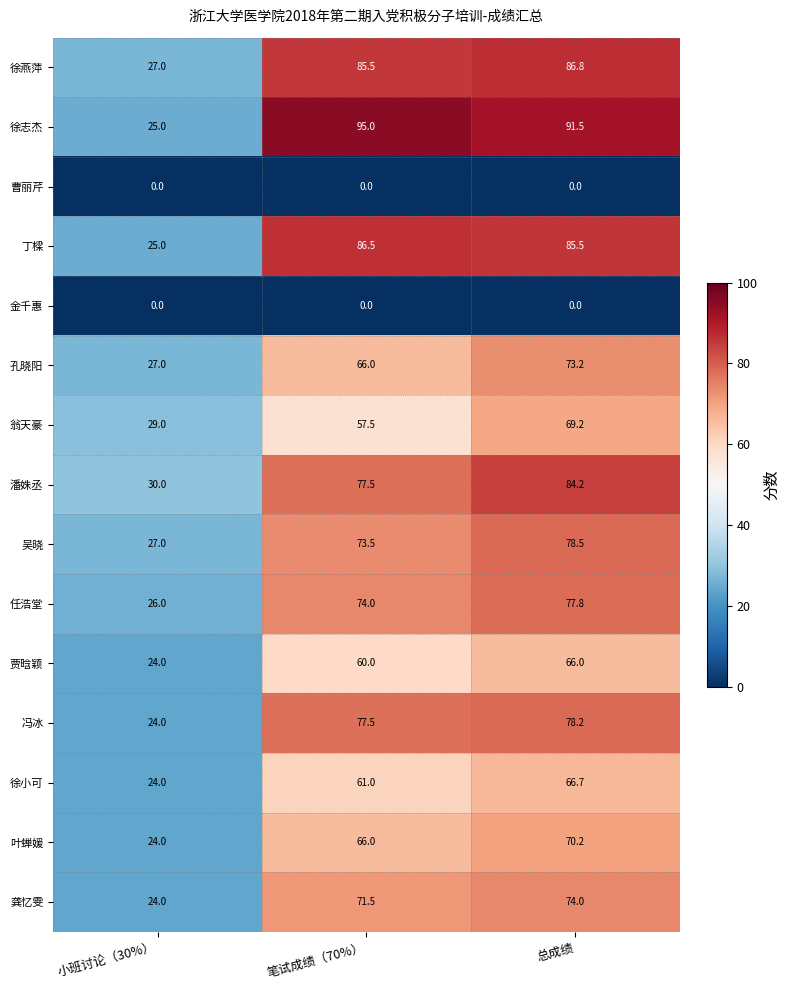

True or false: 叶蝉媛 has a value of 17.9 at 总成绩.

False